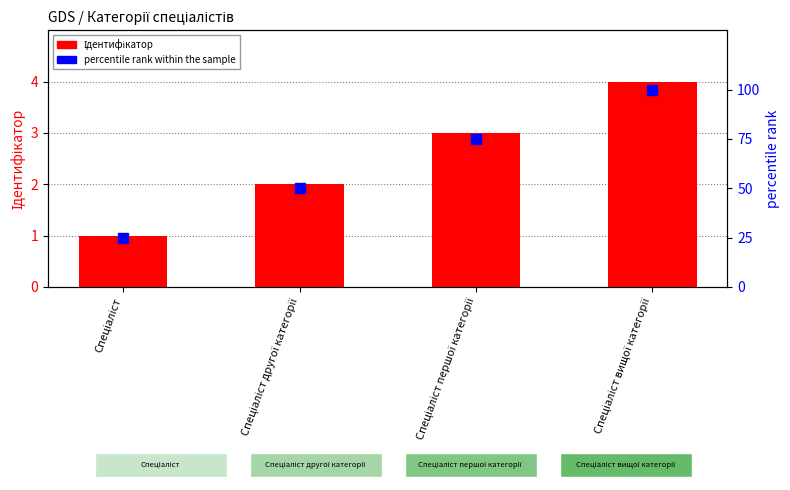

The value of Ідентифікатор at Спеціаліст першої категорії is 3. True or false?

True